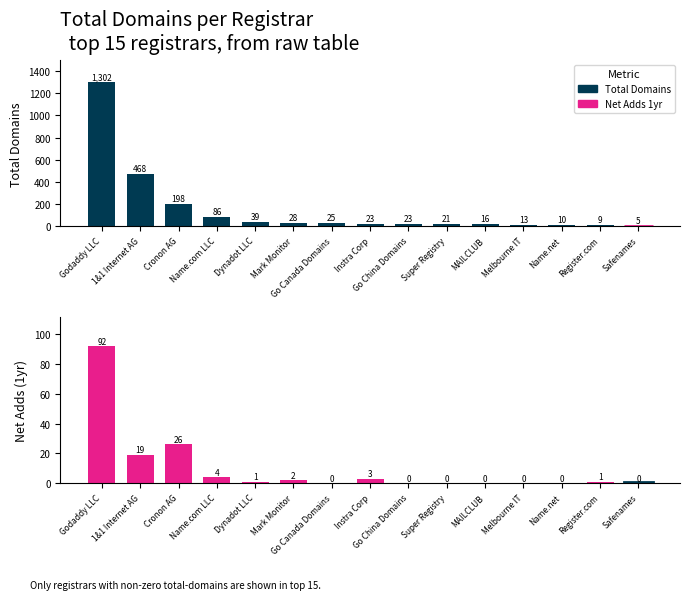

Are the bars grouped side by side (vs. stacked)?

Yes